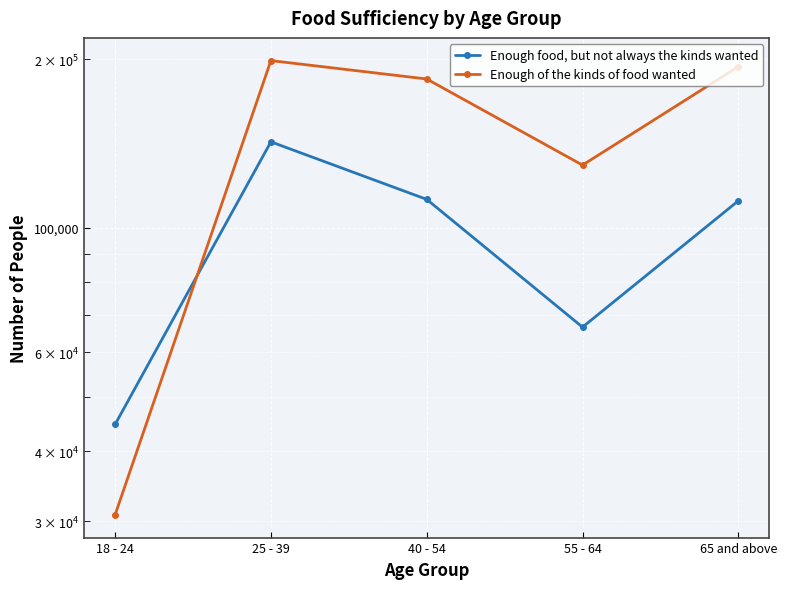

What is the maximum value for Enough of the kinds of food wanted?

198731